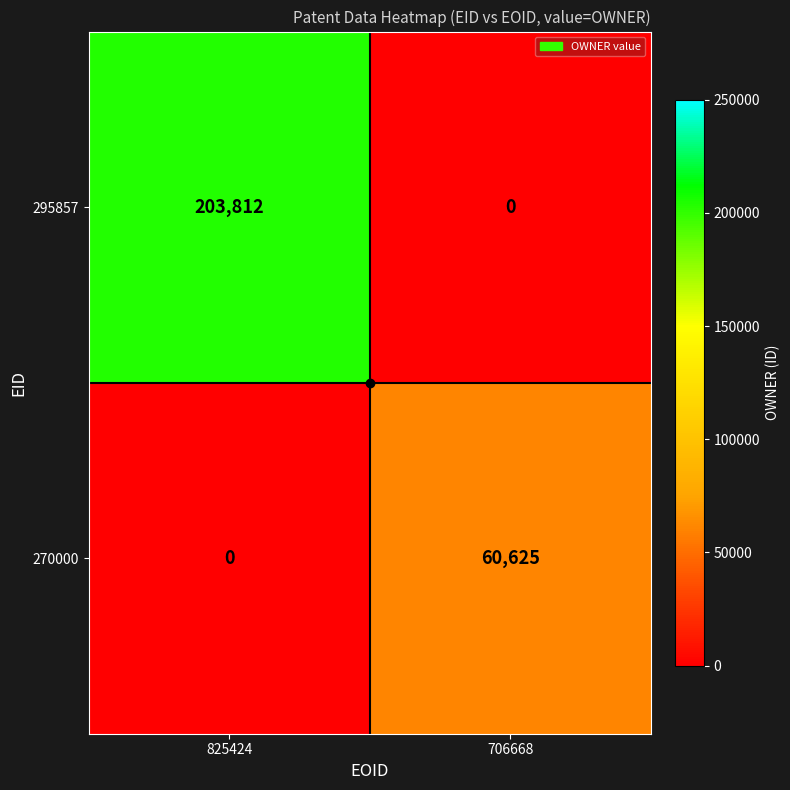

At 825424, list the series in order from smallest to largest.

270000, 295857